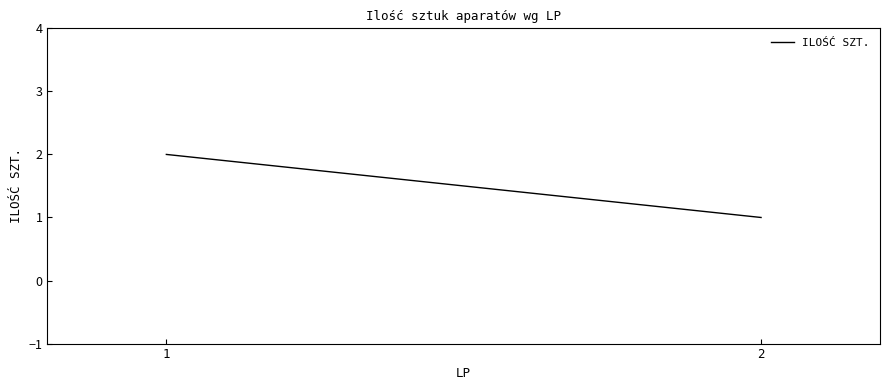

Reading left to right, transcribe all the data shown in this chart.

1=2	2=1